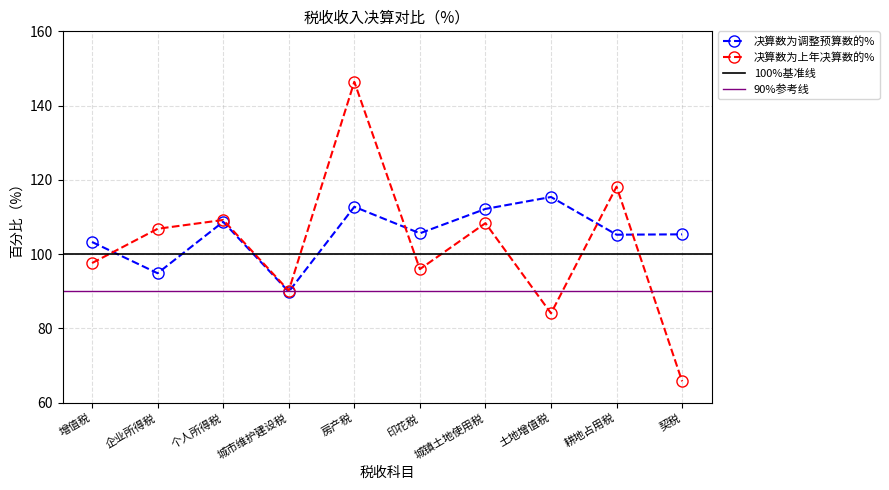

Is this an area chart (filled region under the line)?

No